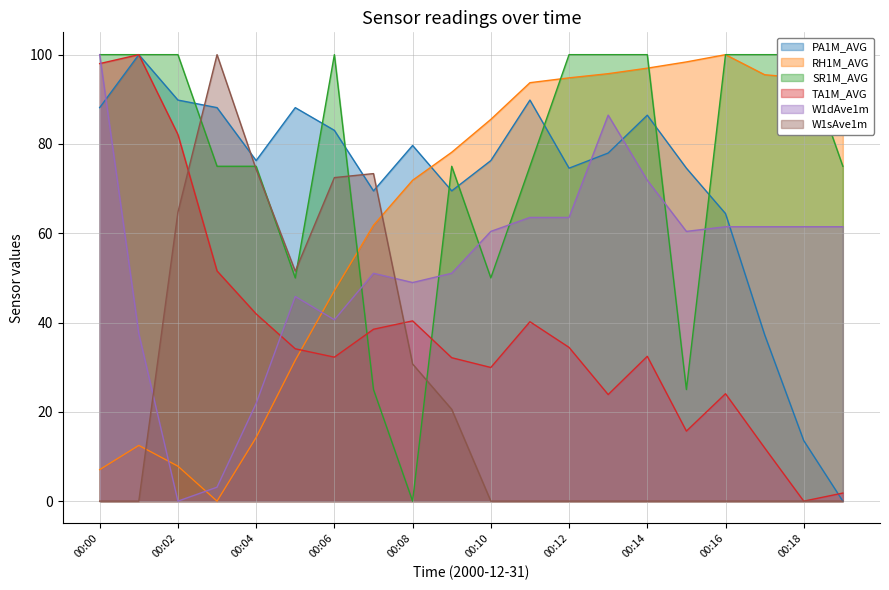

Where does the W1dAve1m series first go above 60?

00:00